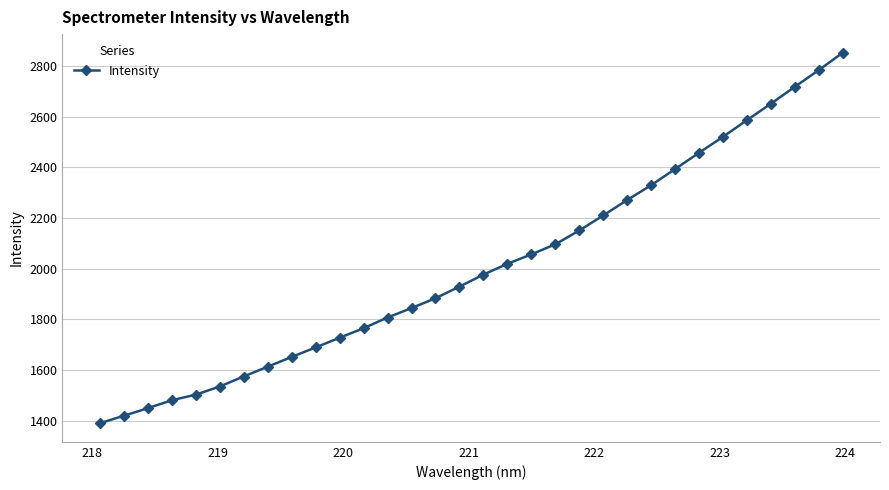

True or false: the data has more than 2 interior local peaks.

False